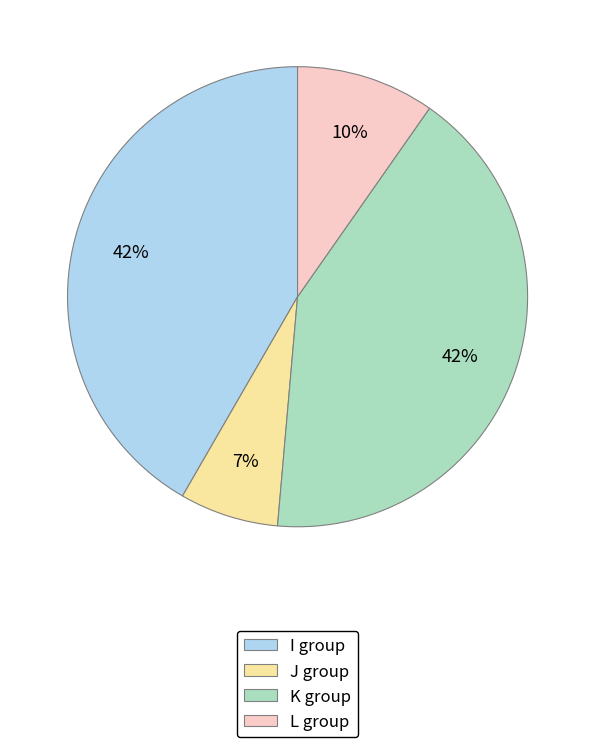

Does any single category account for the majority?

No